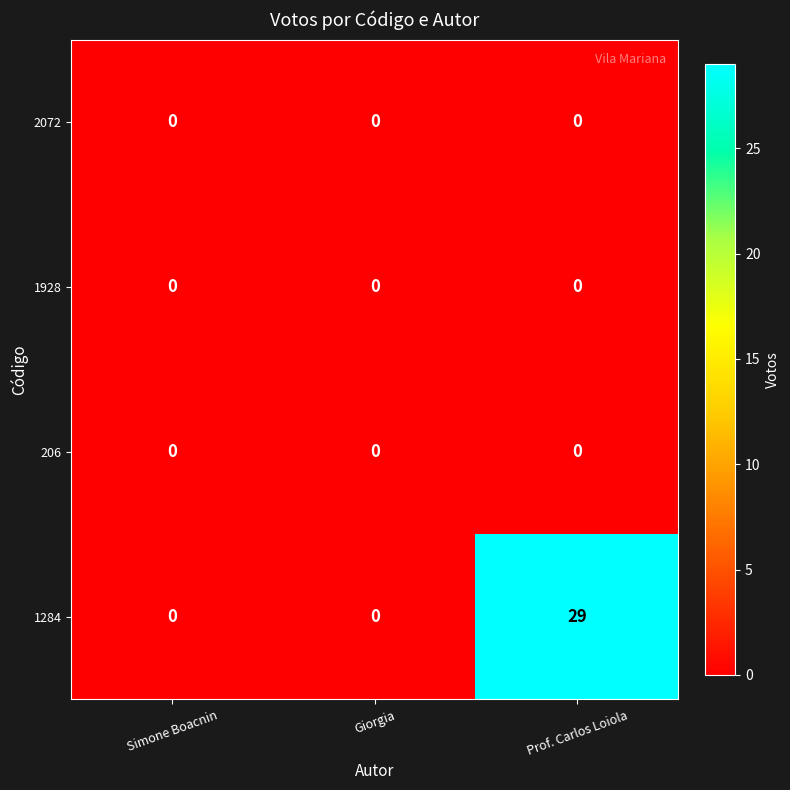

Reading right to left, transcribe all the data shown in this chart.

2072: 0	0	0
1928: 0	0	0
206: 0	0	0
1284: 29	0	0